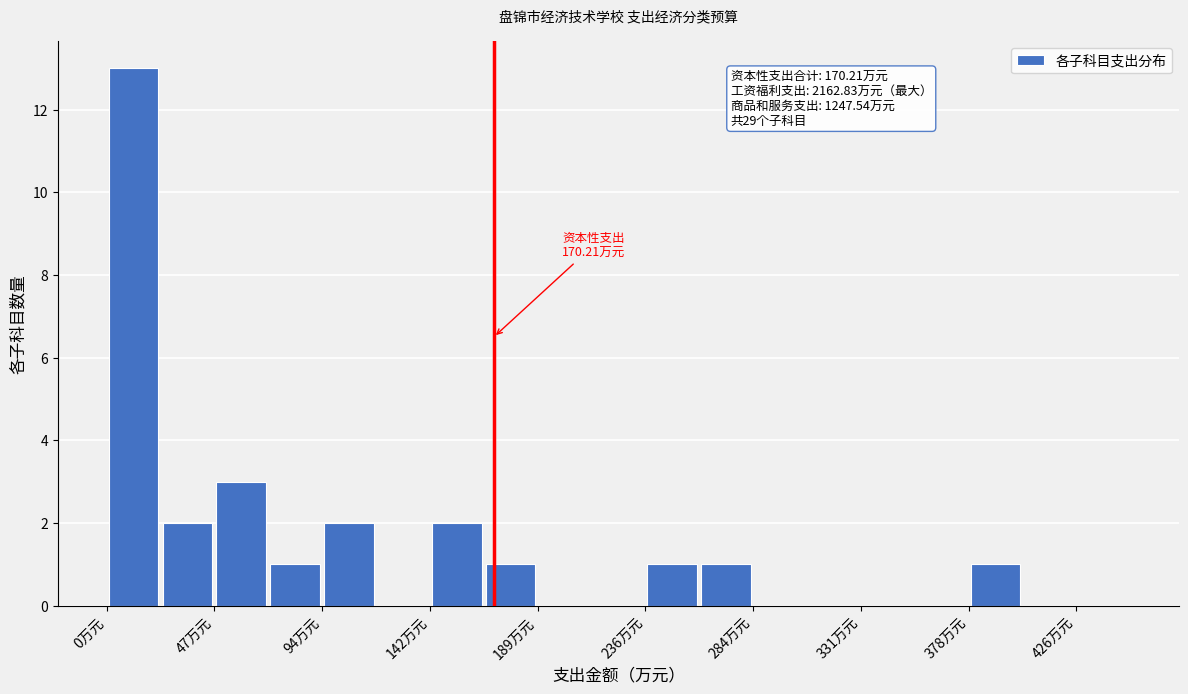

Which range on the x-axis has the tallest bar?

0 to 25